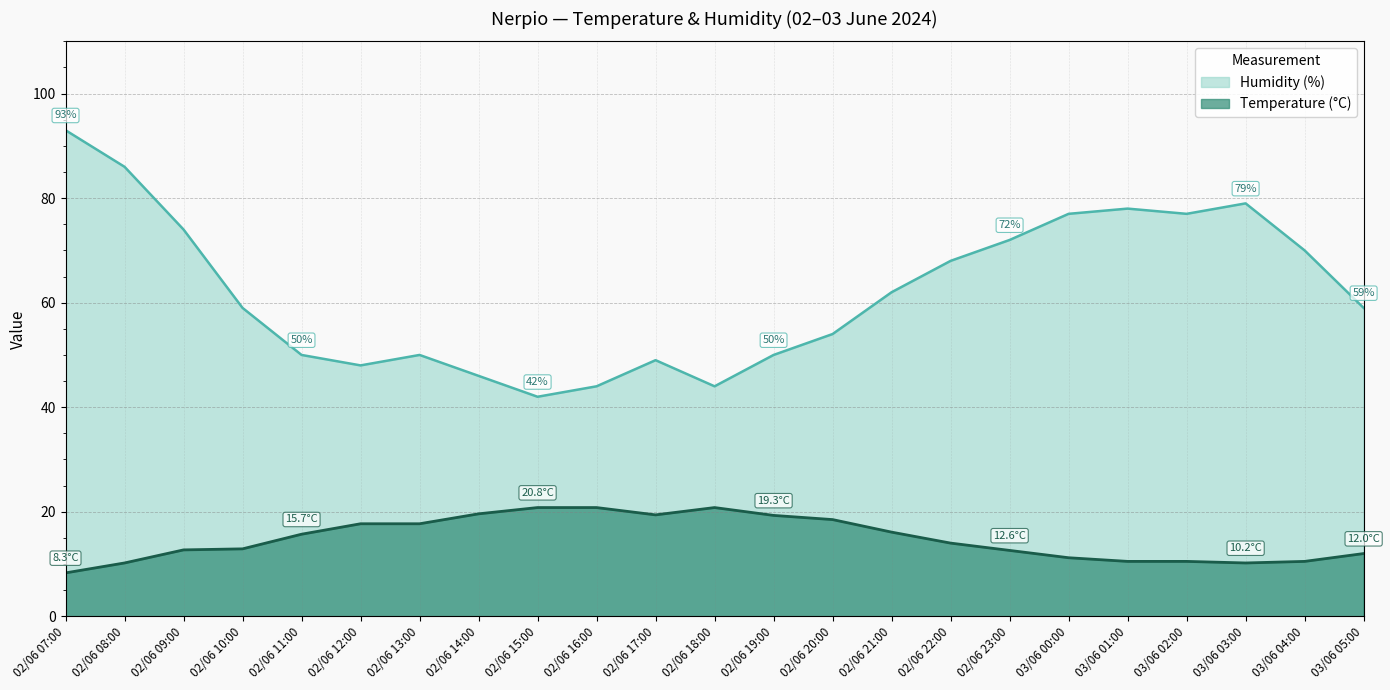

What is the difference between the maximum and minimum values in the Temperature (°C) series?

12.5